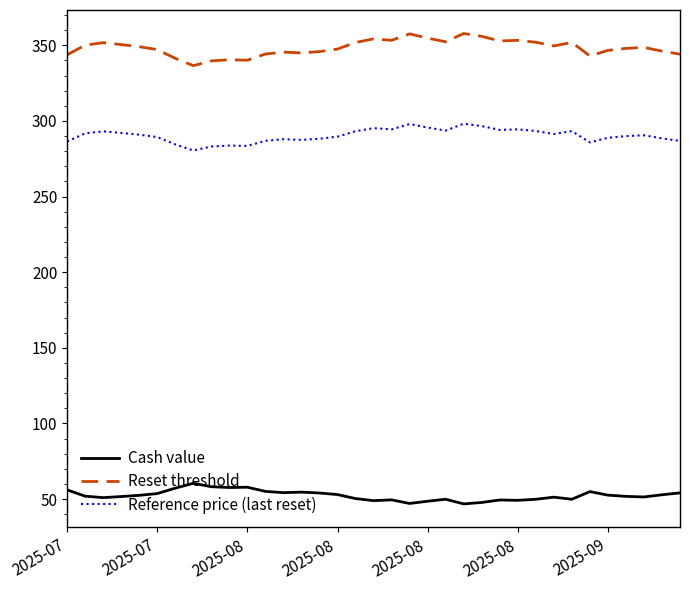

Which series has the largest total across all categories?

Reset threshold